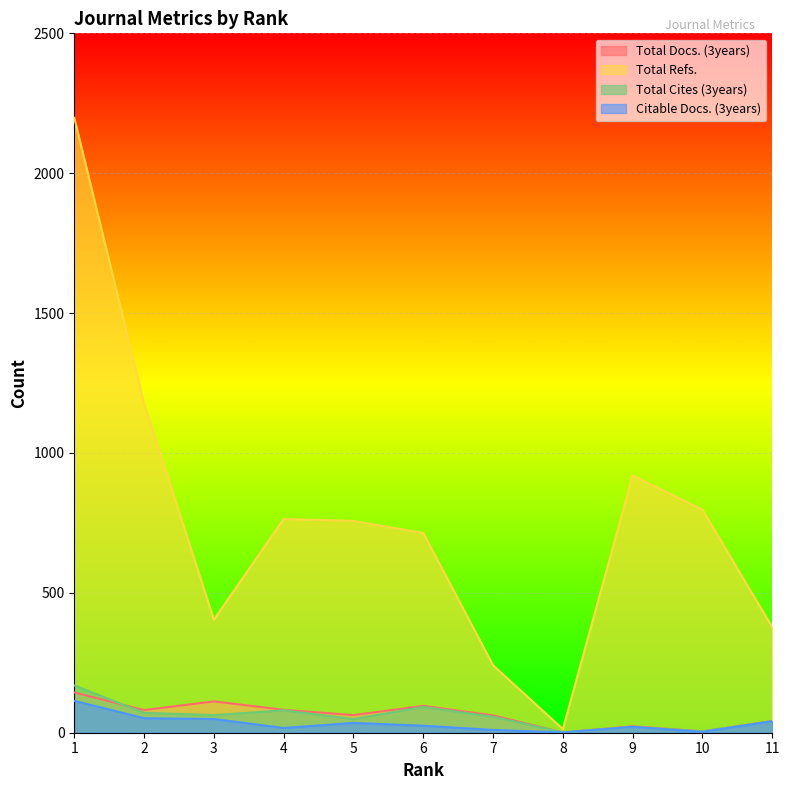

True or false: Total Refs. has a value of 919 at 9.

True